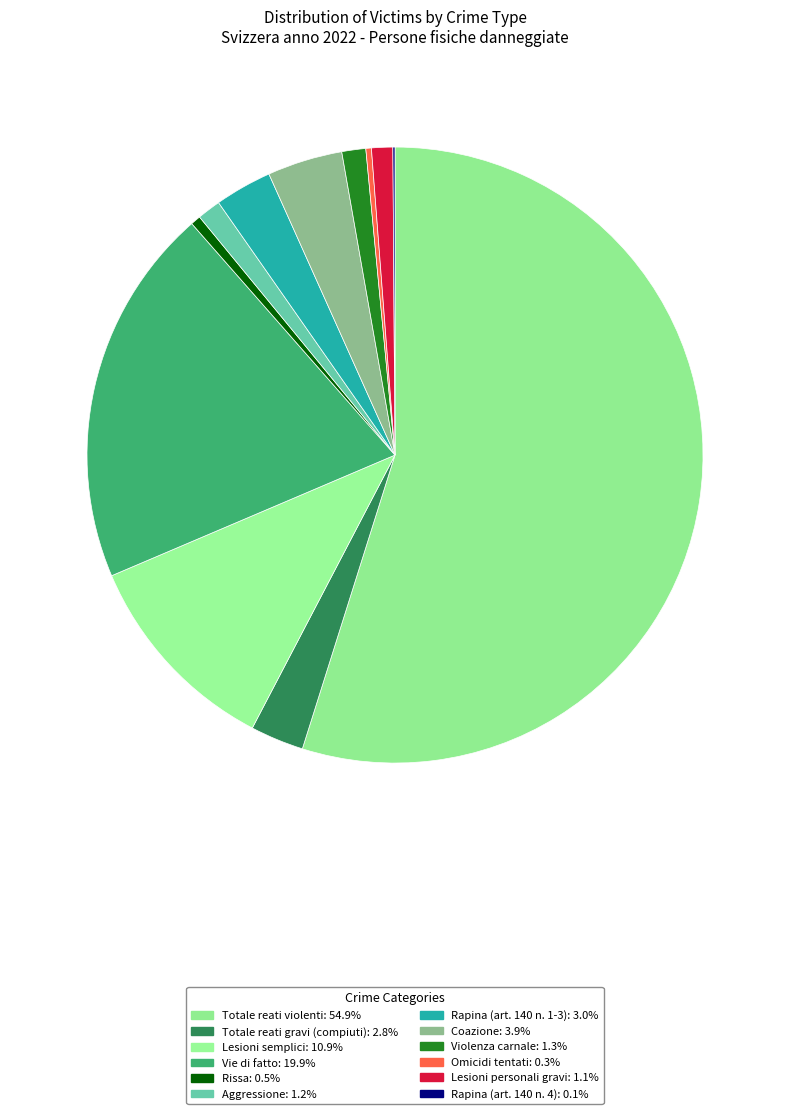

How many slices are in this pie chart?

12